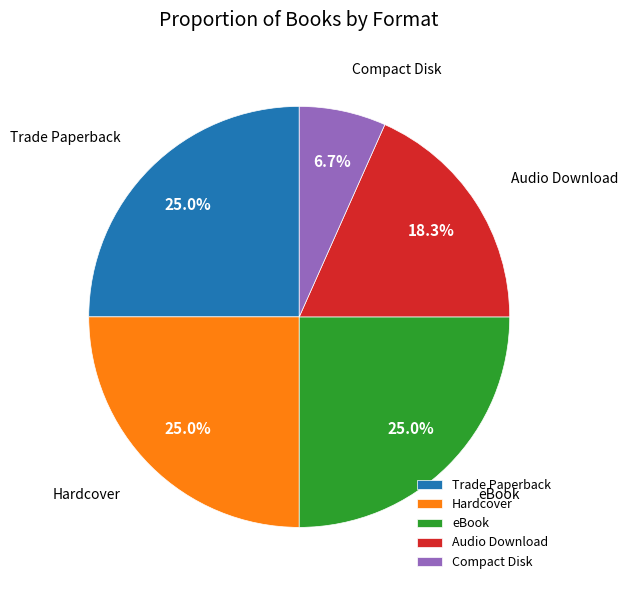

True or false: Hardcover accounts for 10% of the total.

False